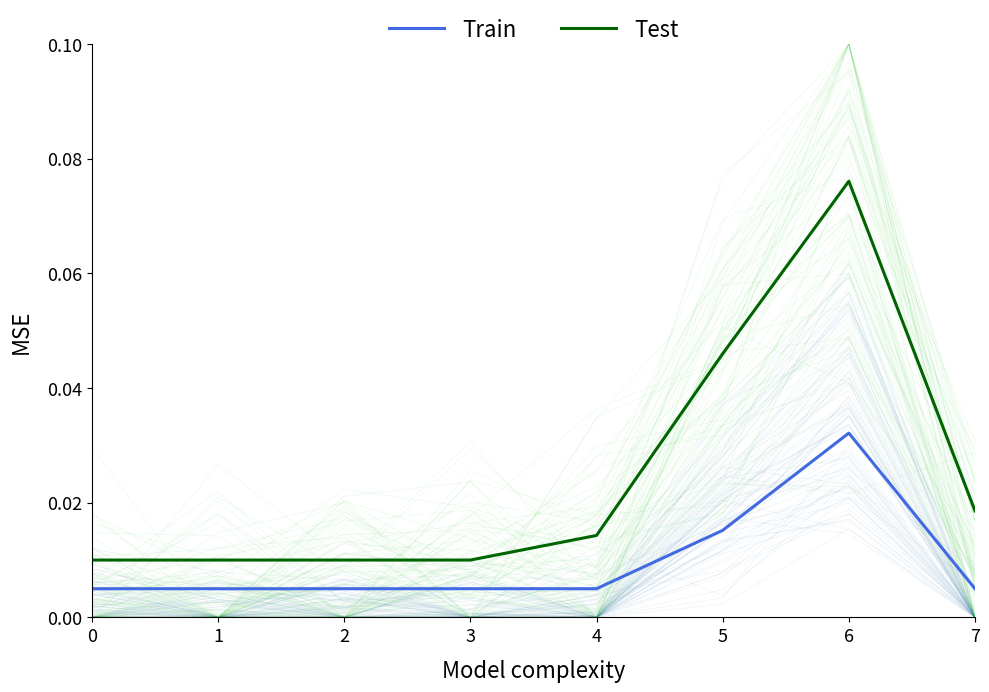

What are all the series names shown in the legend?

Train, Test